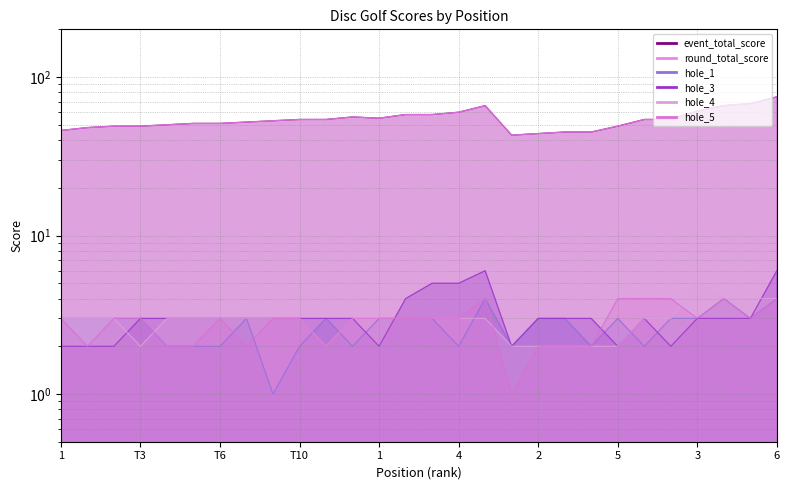

Rank the series by their maximum value, from highest to lowest.

event_total_score, round_total_score, hole_3, hole_4, hole_1, hole_5